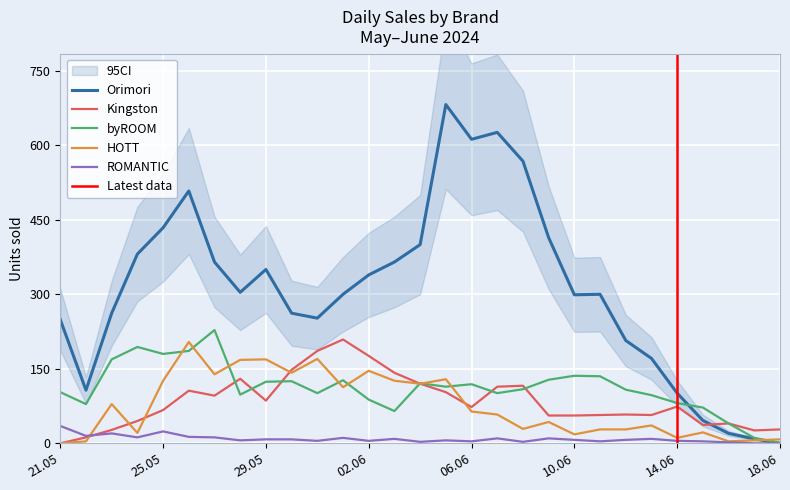

How many interior local peaks does the HOTT series have?

9